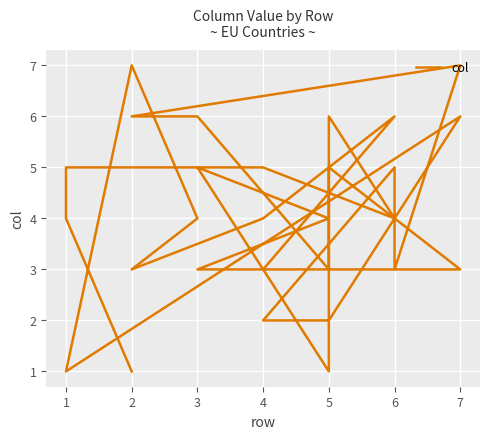

How many categories are shown in the chart?

28